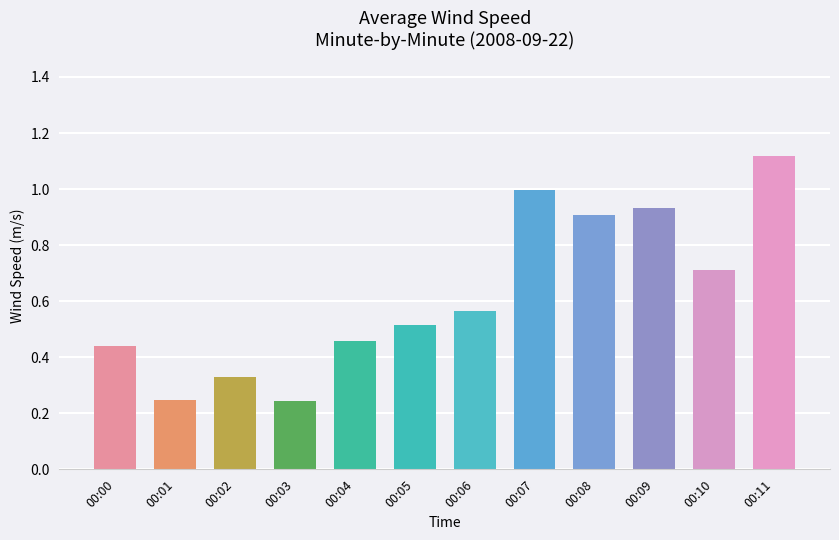

True or false: the data shows 1.5 at 00:07.

False